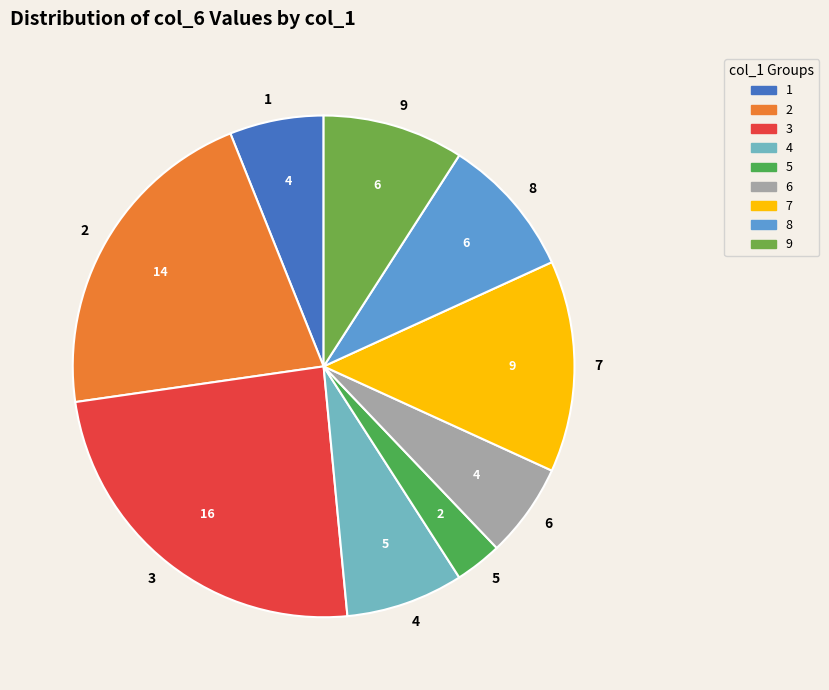

Is 6 the majority of the pie?

No